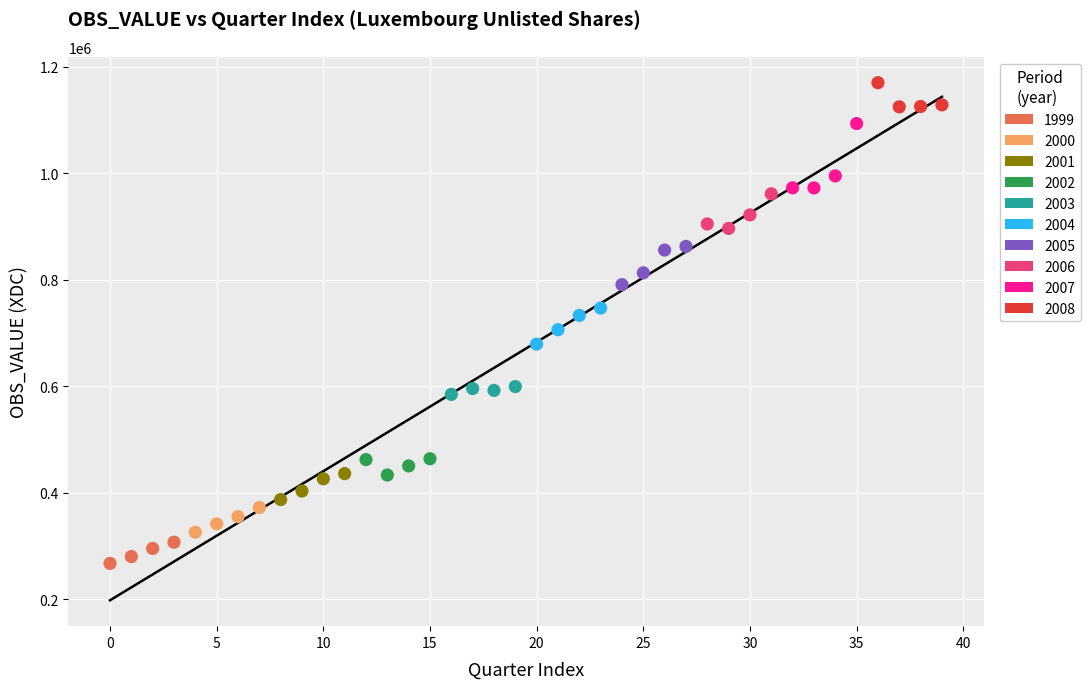

Which series reaches the maximum Y coordinate?

2008